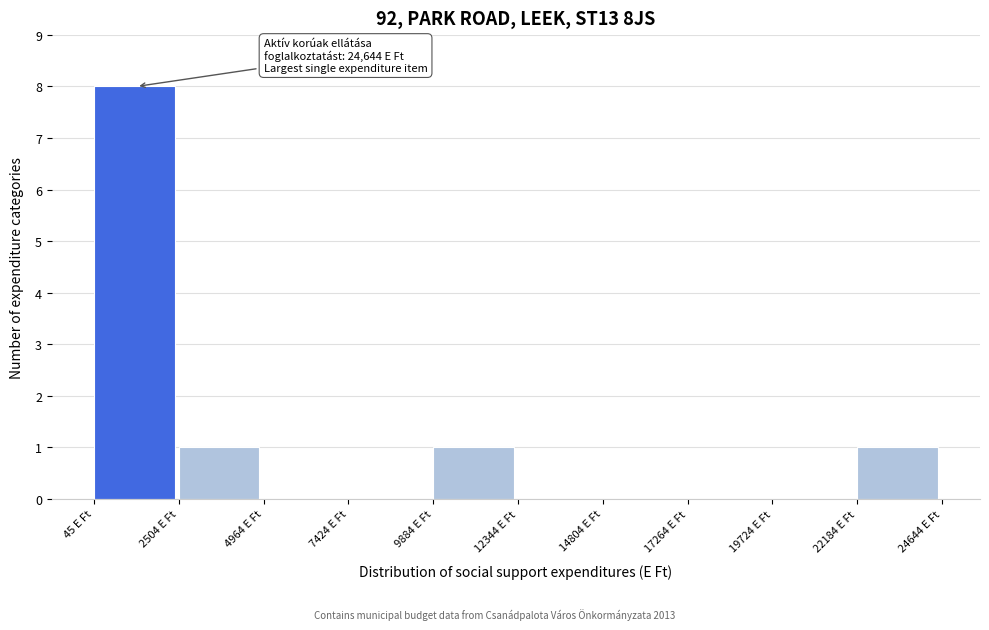

Which range on the x-axis has the tallest bar?

0 to 2500